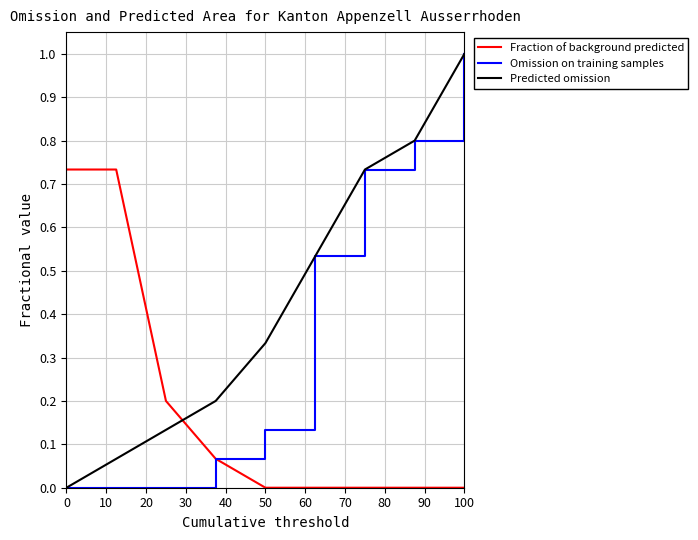

Rank the series by their average value, from highest to lowest.

Predicted omission, Omission on training samples, Fraction of background predicted